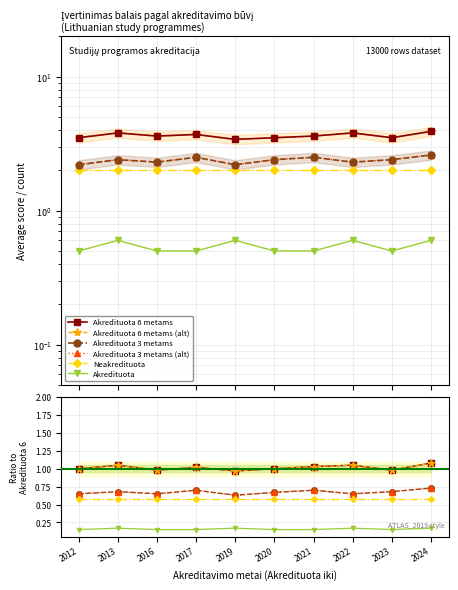

Is the value of Akredituota 3 metams (alt) at 2016 greater than the value of Neakredituota at 2024?

Yes